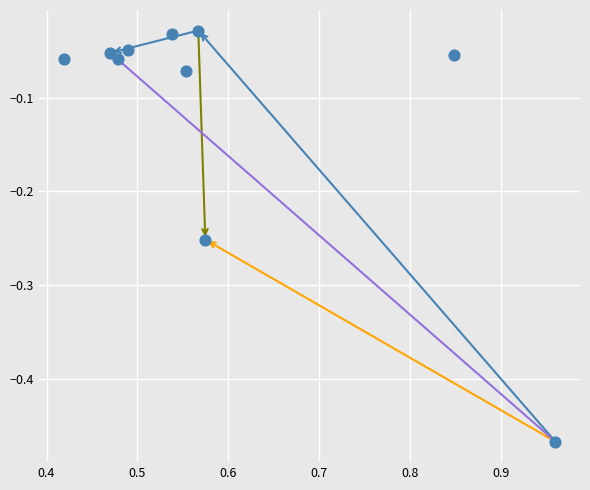

What is the range of X values (max minus min)?

0.5